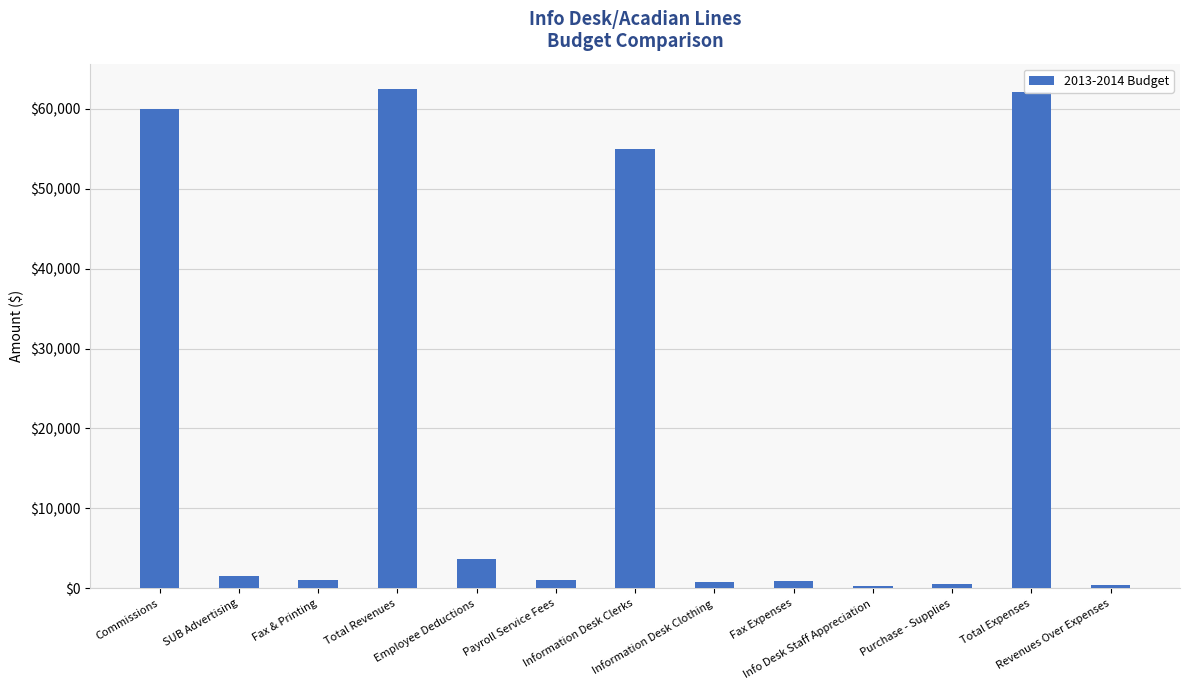

The value at Fax Expenses is 900. True or false?

True